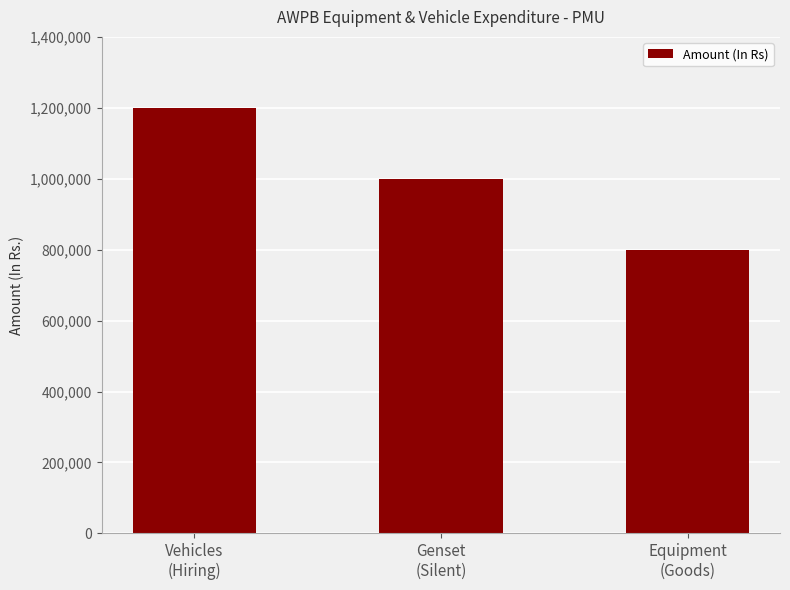

At which label is the value closest to 1000000?

Genset
(Silent)